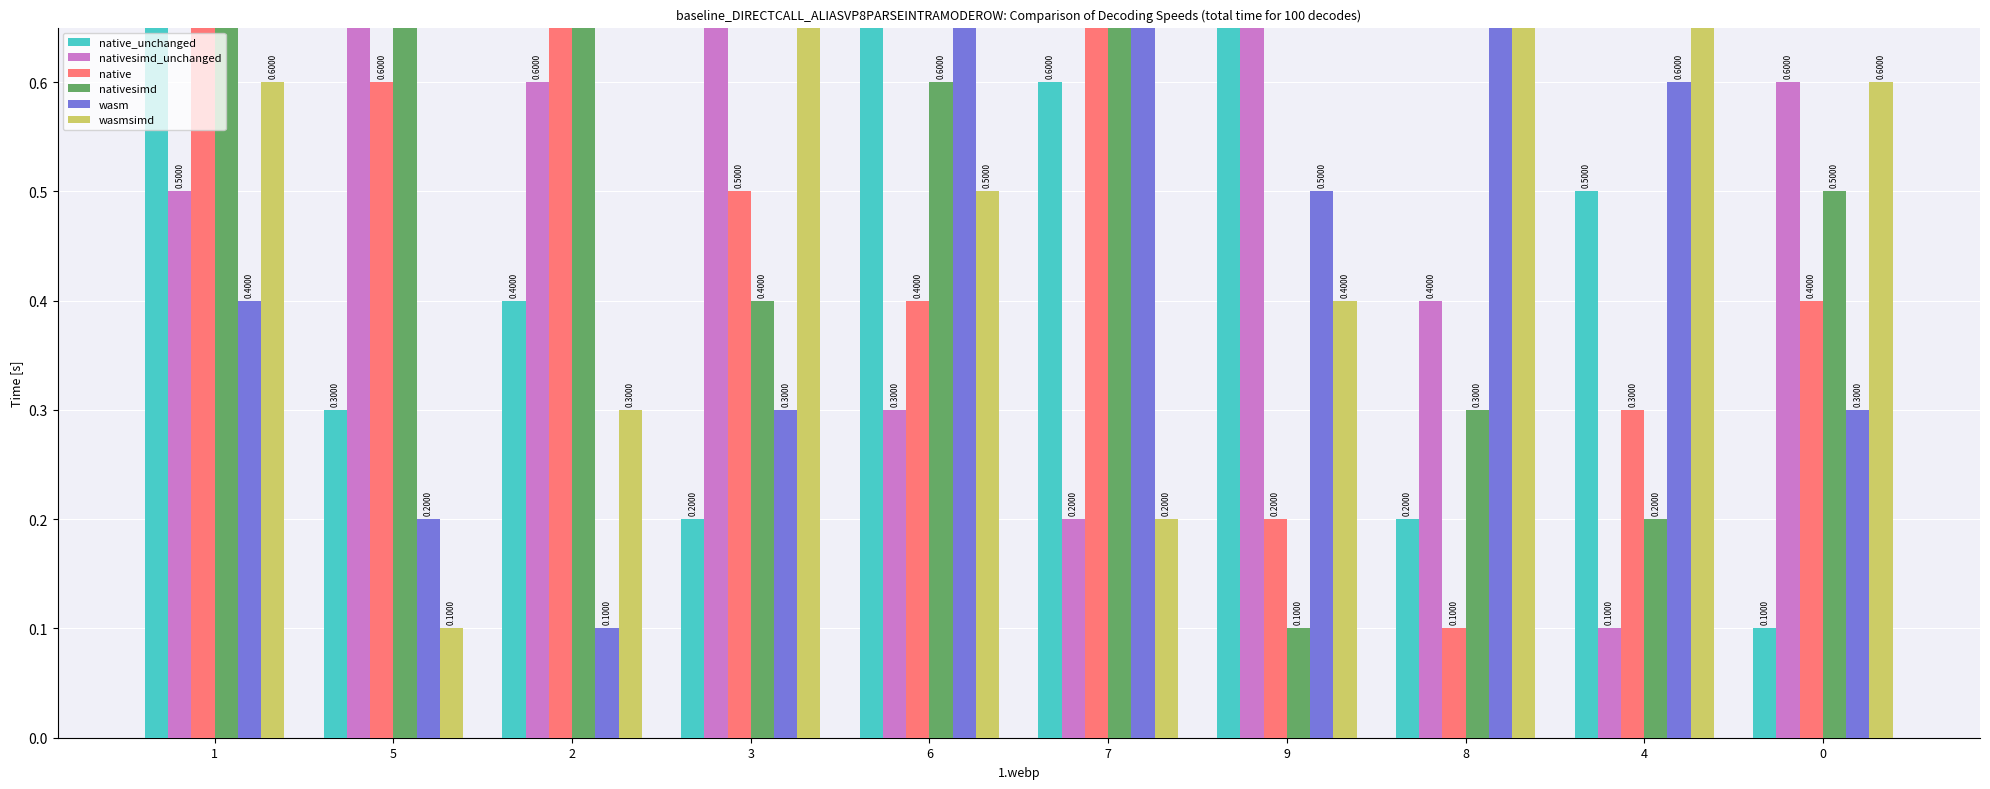

What position from the right is 1?

10